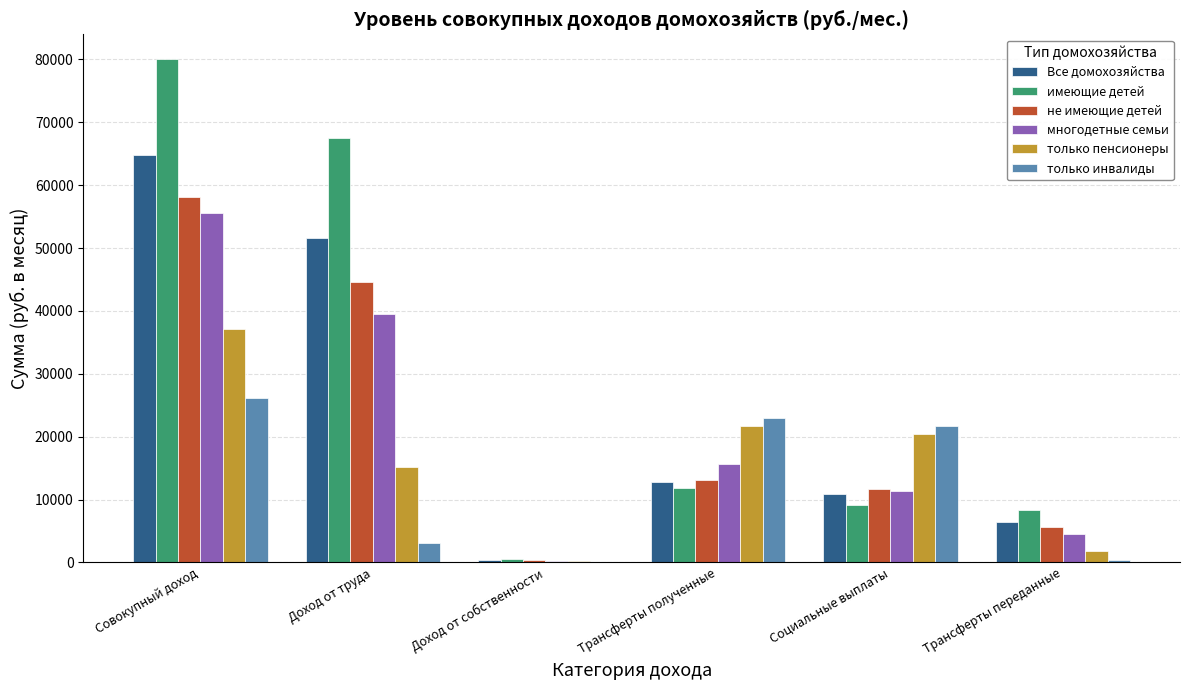

How many data points in не имеющие детей are above 13161?

3